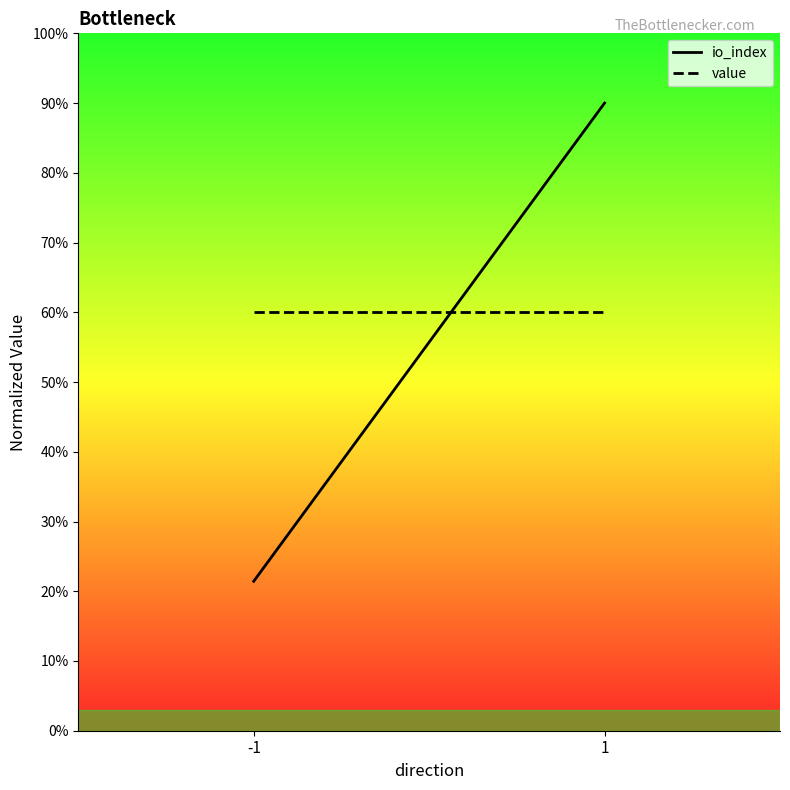

What value does the io_index series have at 1?

90.0